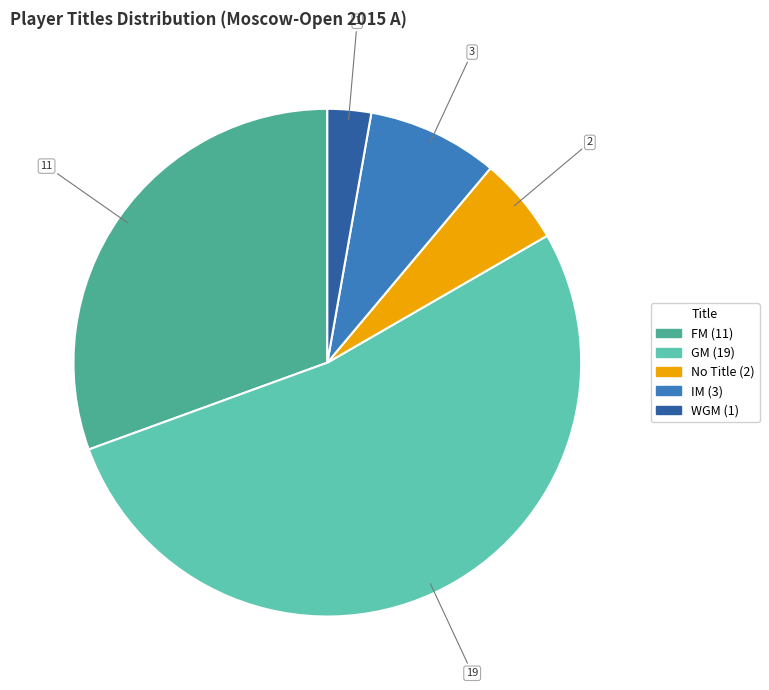

Is there a majority slice in this chart?

Yes